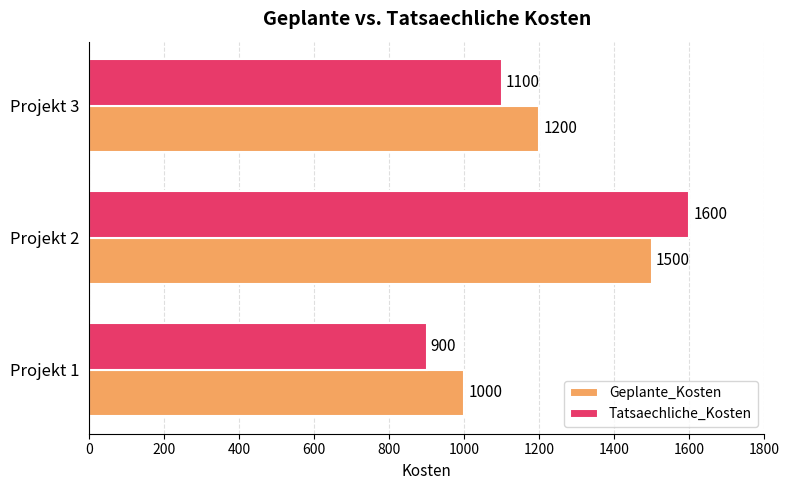

Rank the series by their maximum value, from lowest to highest.

Geplante_Kosten, Tatsaechliche_Kosten